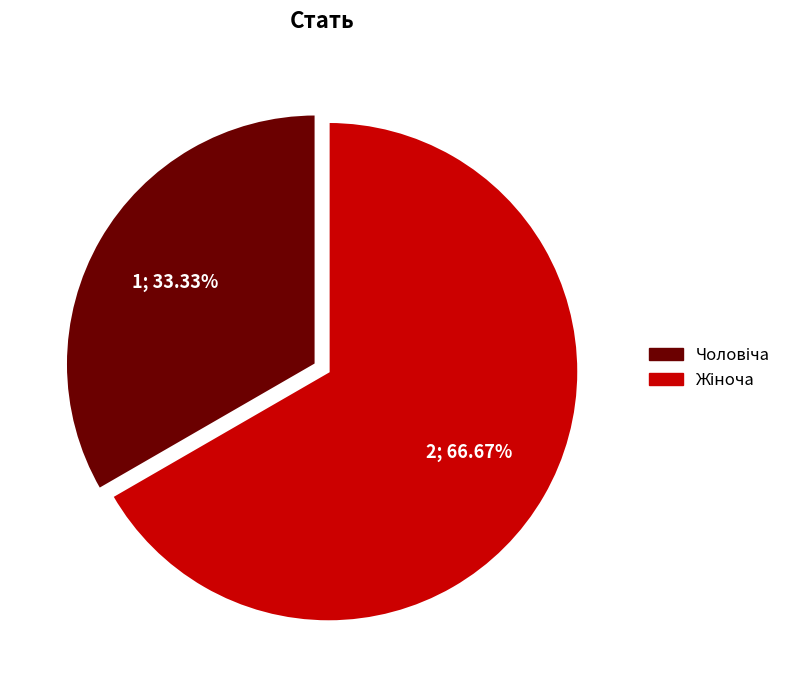

Is there any slice that represents more than half of the pie?

Yes